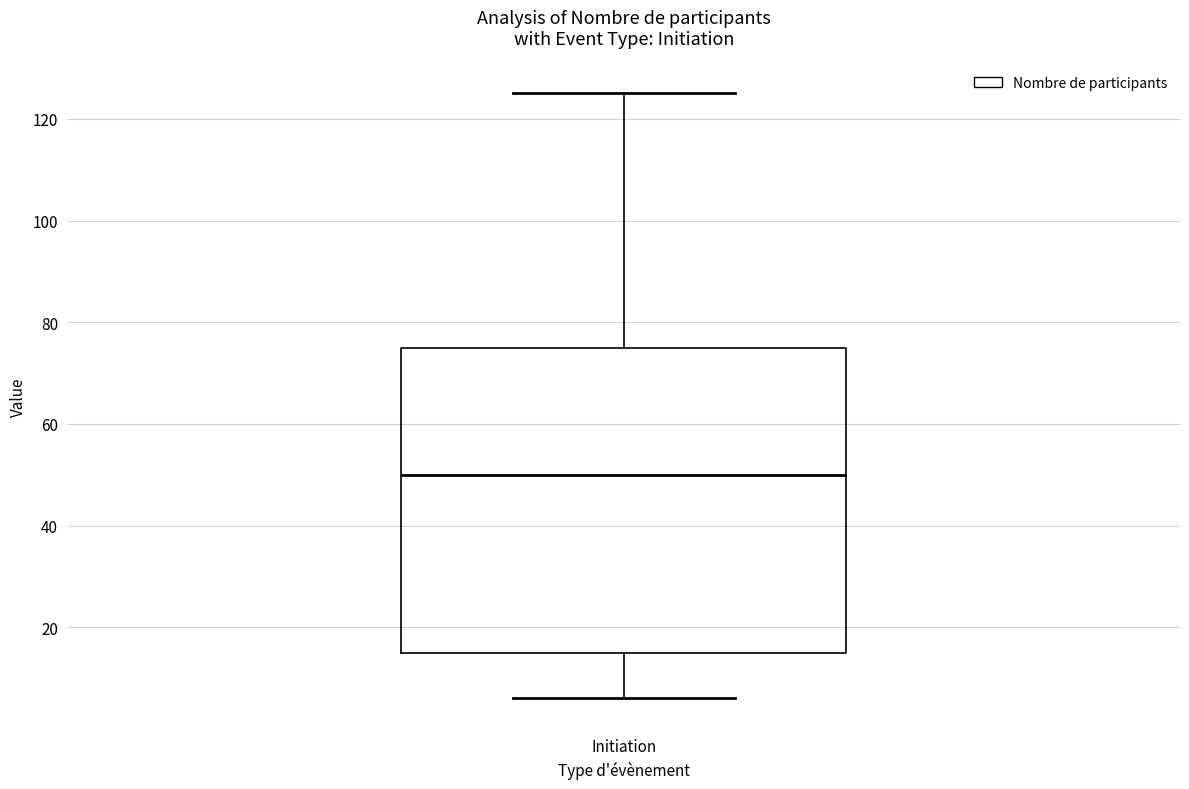

Read this box plot against the y-axis: the position of the median line, the range covered by the box, and the ends of both whiskers. The values are not printed on the chart, so give them approximately, as read against the axis.

median 50, box 16 to 76, whiskers 6 to 126